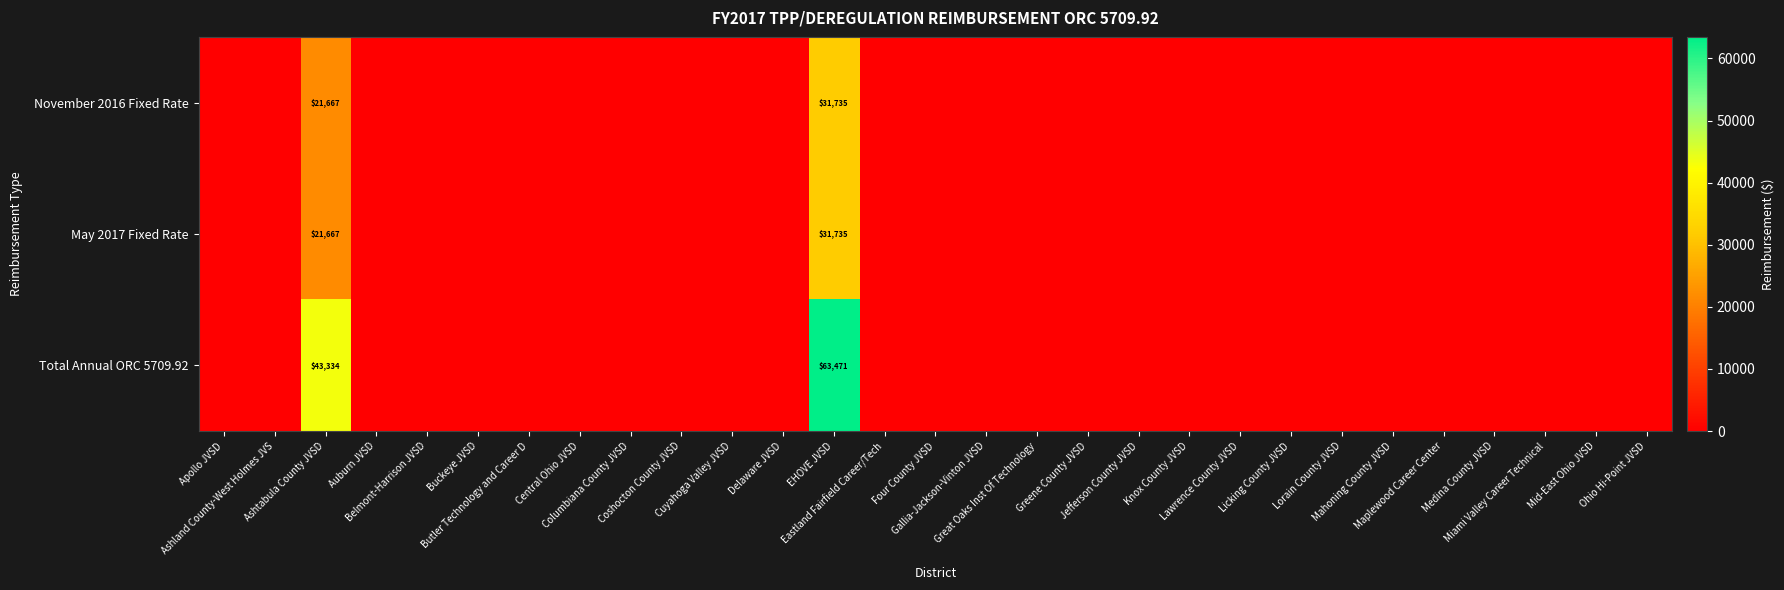

The November 2016 Fixed Rate series shows 0.0 at Ohio Hi-Point JVSD. True or false?

True